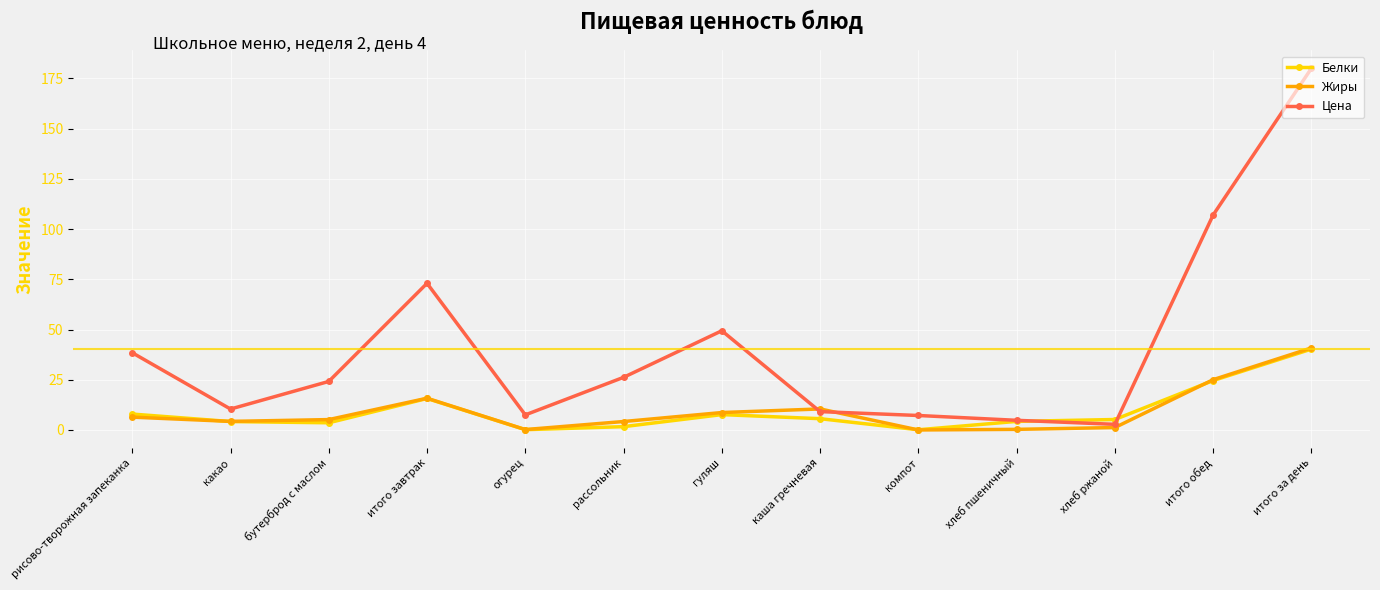

At which category is the sum across all series the highest?

итого за день